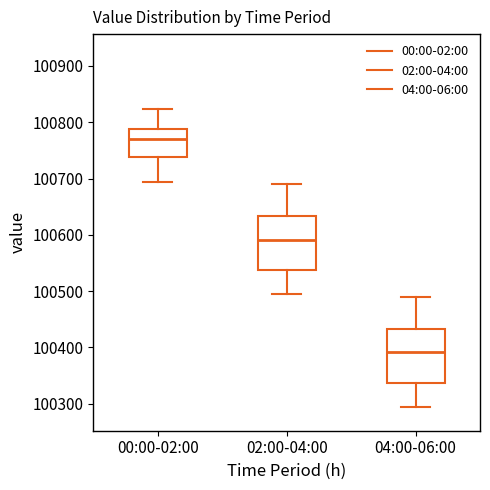

Which box has the lowest median line?

04:00-06:00